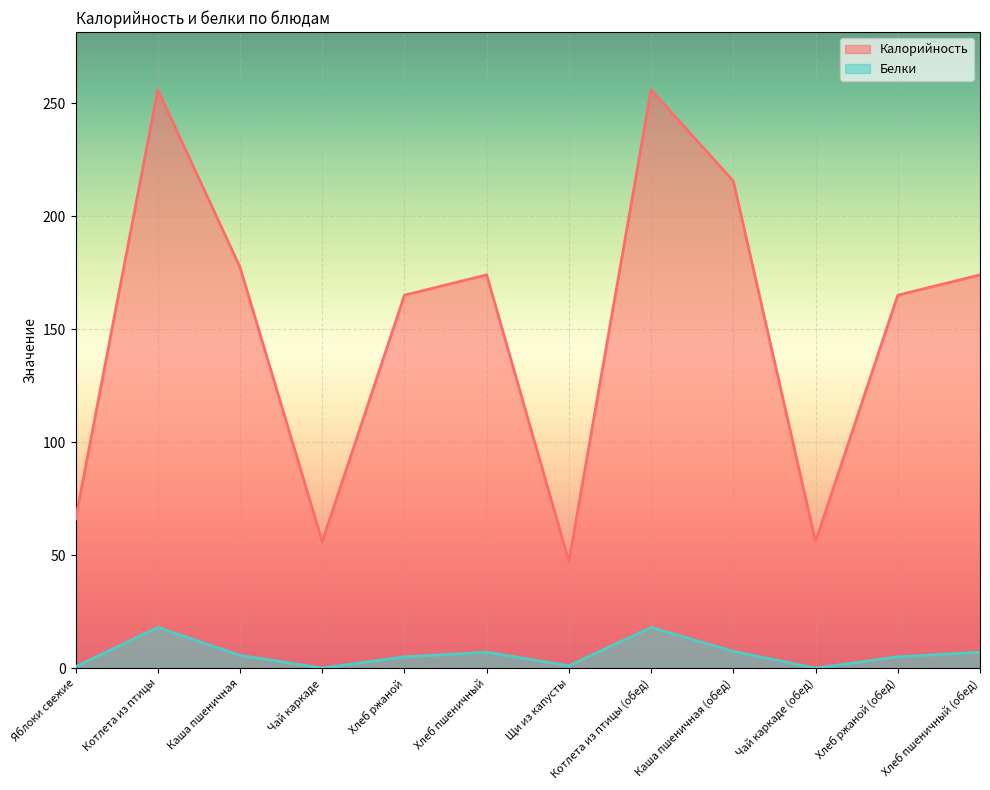

Does the chart display data point markers on the line(s)?

No